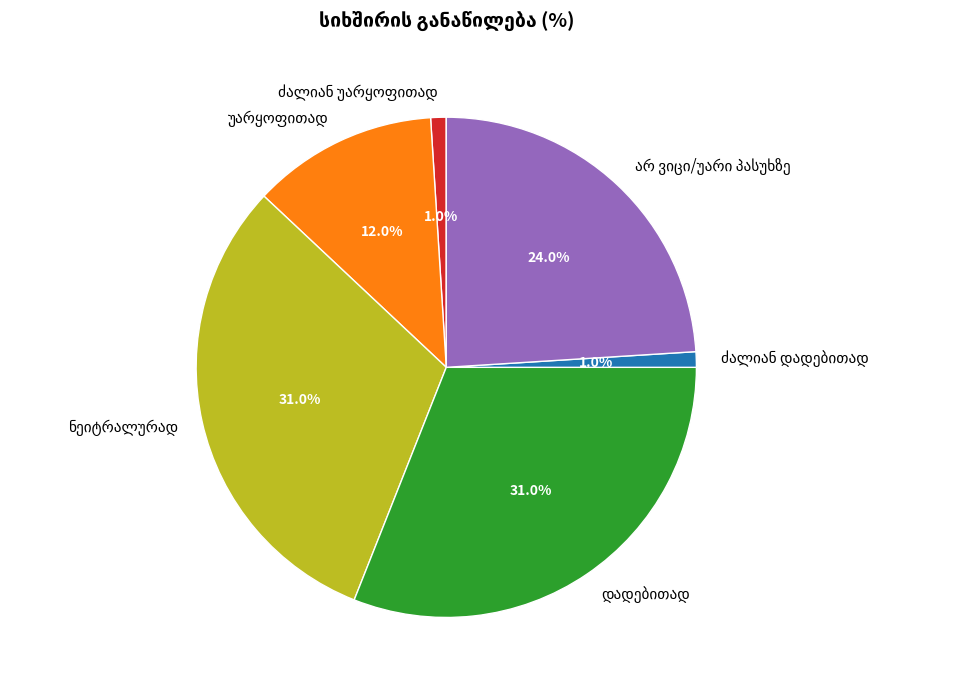

Is there any slice that represents more than half of the pie?

No